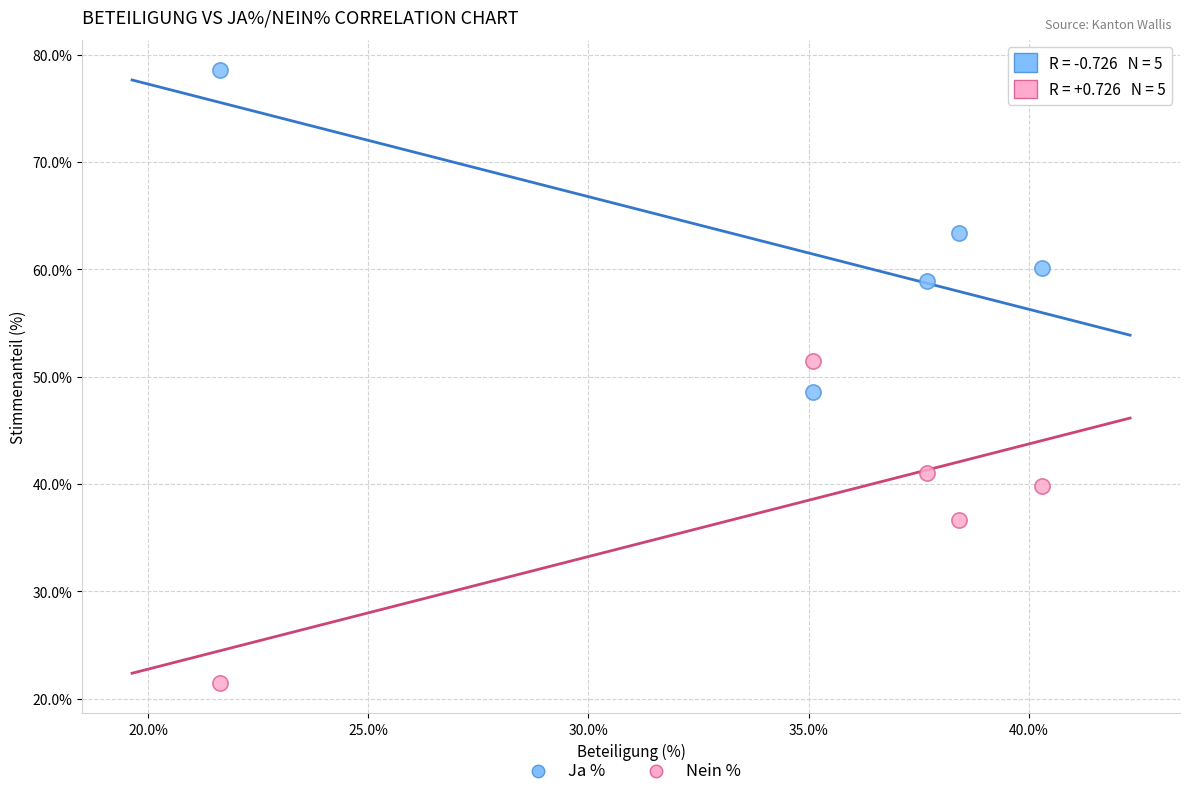

Which series contains the highest Y value?

Ja %